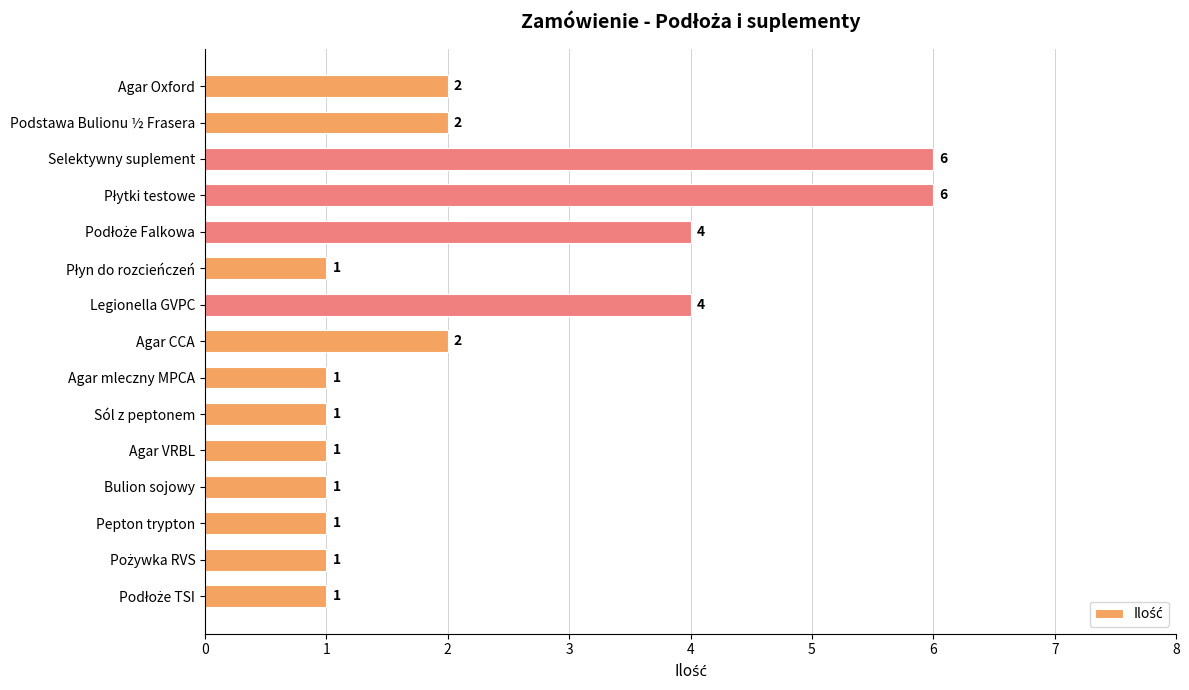

How many values are between 1 and 4?

13